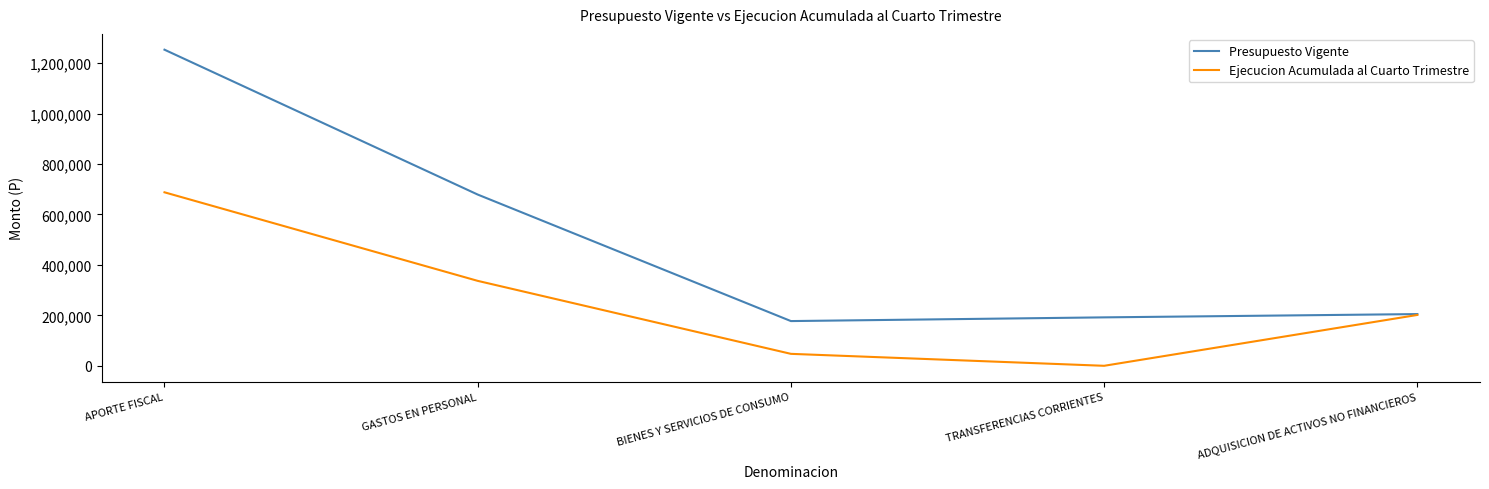

At which category is the sum across all series the highest?

APORTE FISCAL